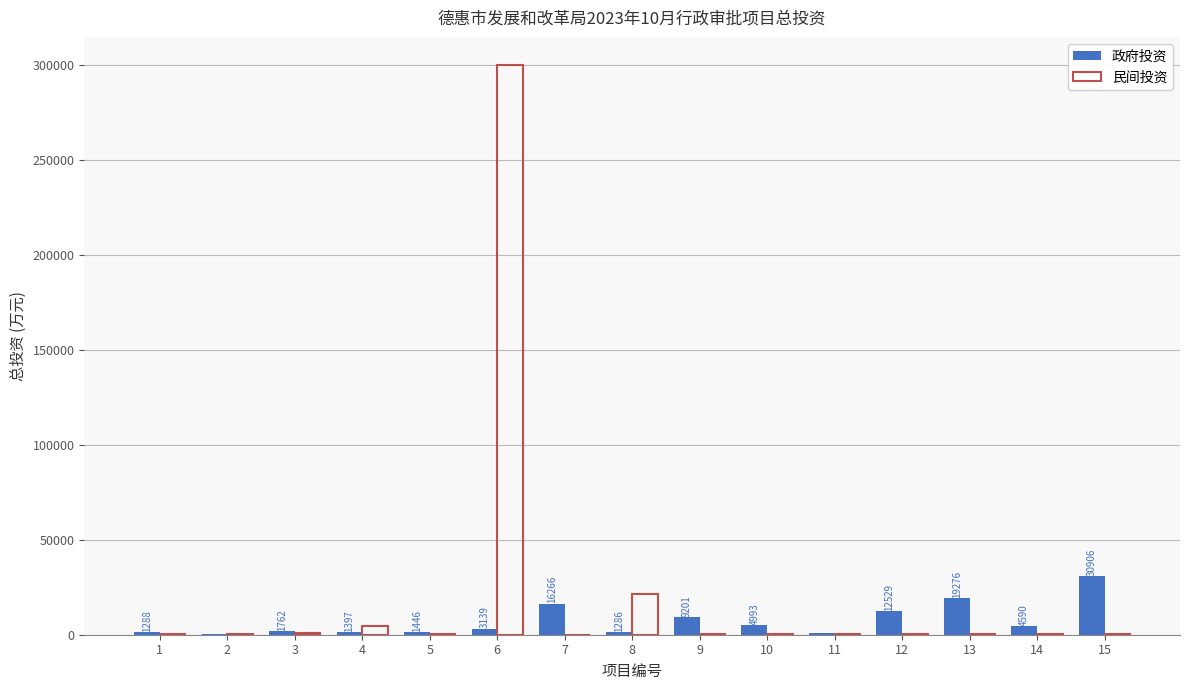

What is the spread (max minus min) of values at 6?

296861.1